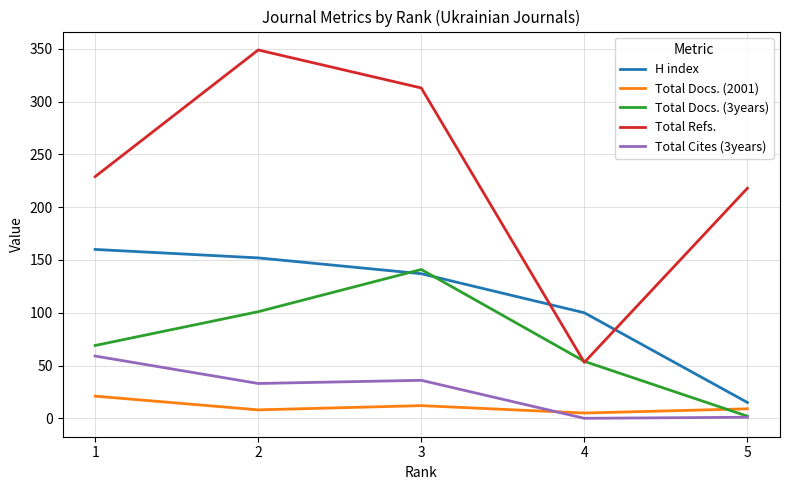

Which series has the largest range (max minus min)?

Total Refs.